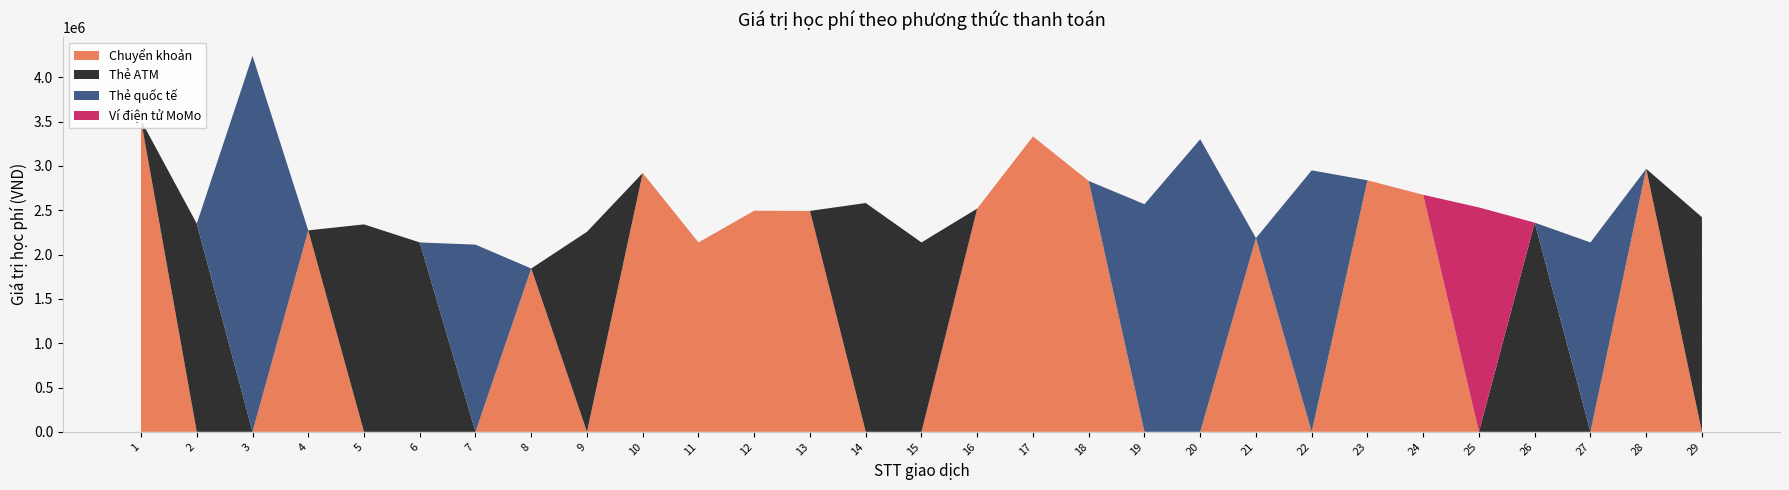

Reading left to right, what are all the values shown in this chart?

Chuyển khoản: 3515250	0	0	2273250	0	0	0	1843000	0	2920500	2137000	2495250	2493000	0	0	2519500	3333000	2830500	0	0	2186000	0	2838000	2674500	0	0	0	2967750	0
Thẻ ATM: 0	2349000	0	0	2340750	2137000	0	0	2257250	0	0	0	0	2581500	2137000	0	0	0	0	0	0	0	0	0	0	2360250	0	0	2421500
Thẻ quốc tế: 0	0	4242750	0	0	0	2112000	0	0	0	0	0	0	0	0	0	0	0	2568500	3301500	0	2950500	0	0	0	0	2137000	0	0
Ví điện tử MoMo: 0	0	0	0	0	0	0	0	0	0	0	0	0	0	0	0	0	0	0	0	0	0	0	0	2532000	0	0	0	0